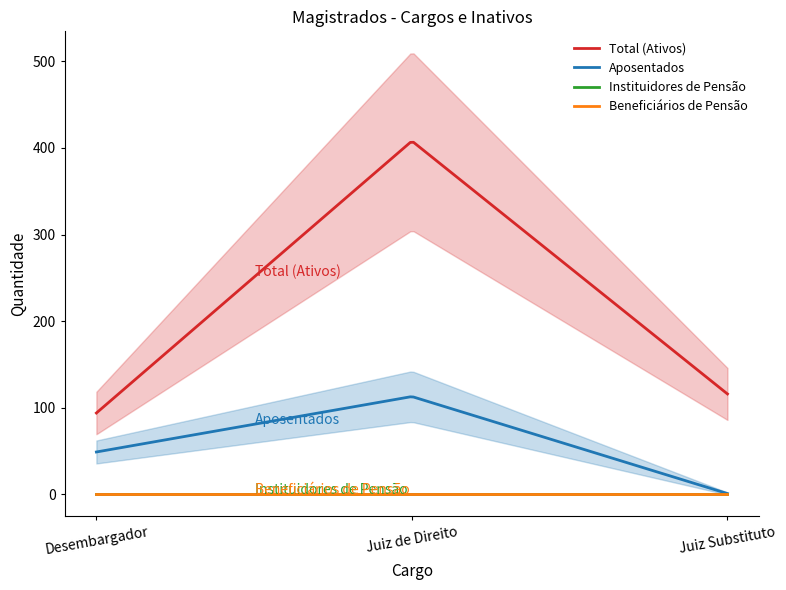

What is the sum of all Total (Ativos) values?

618